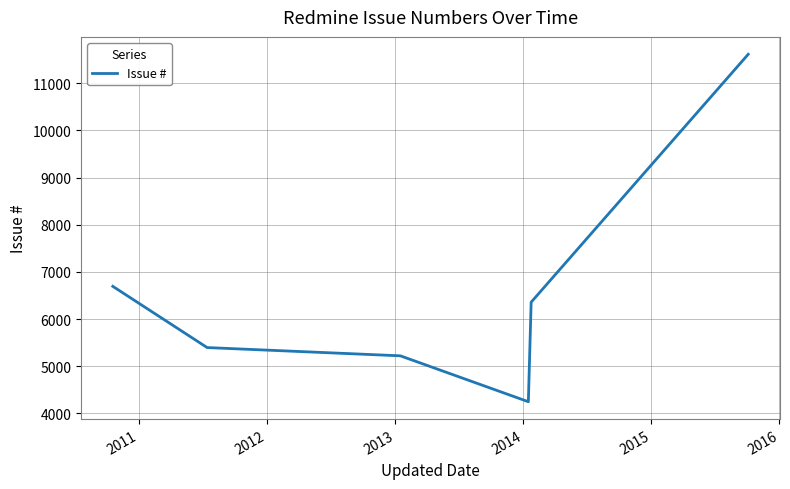

True or false: there are more than 2 points higher than both neighbors.

False